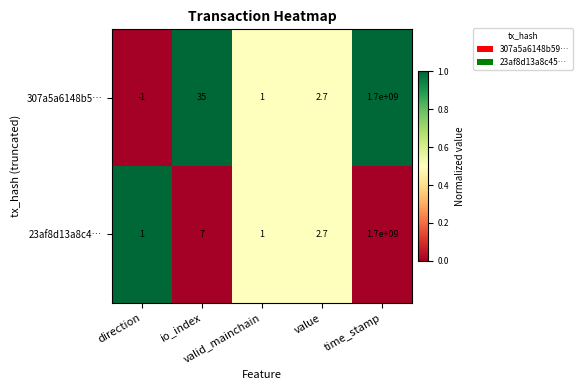

How many data points in 307a5a6148b5… are above 2?

3